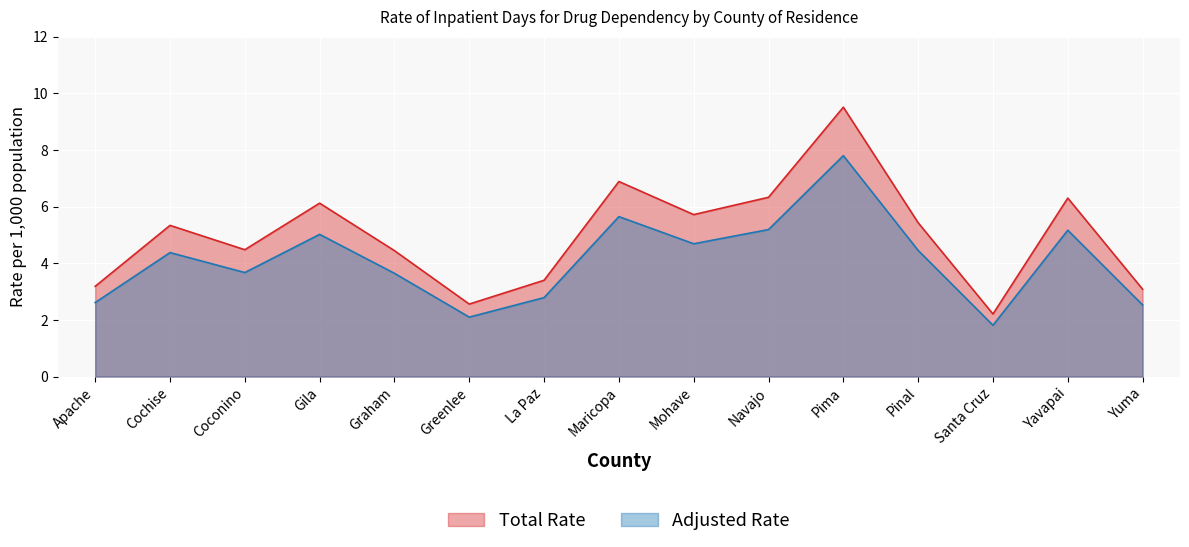

What is the change in value from Greenlee to Pima?

+5.7